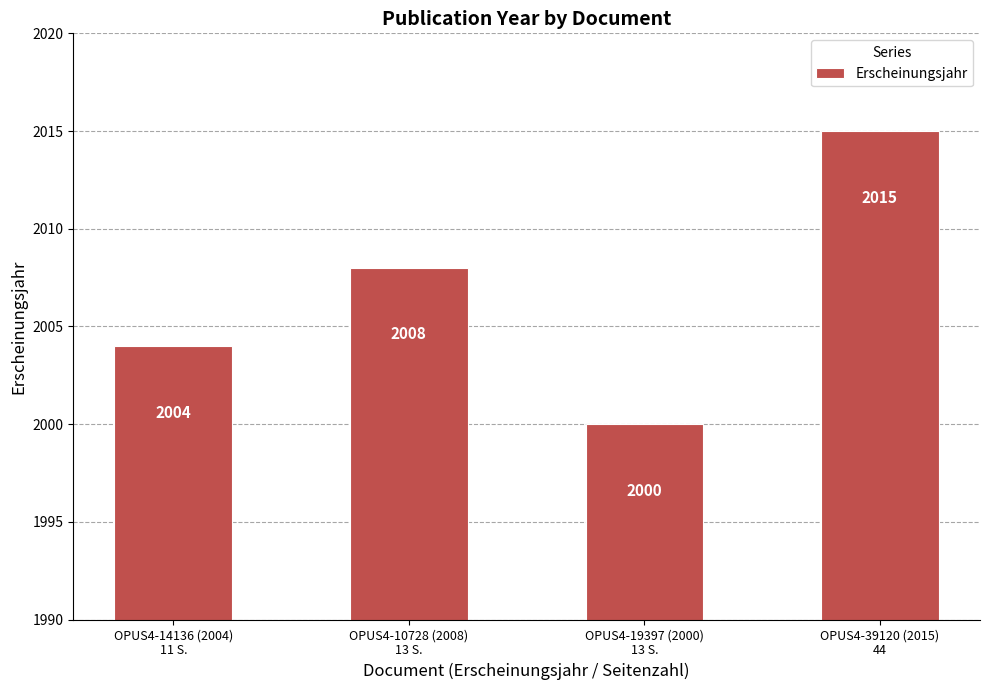

What position from the right is OPUS4-19397 (2000)
13 S.?

2